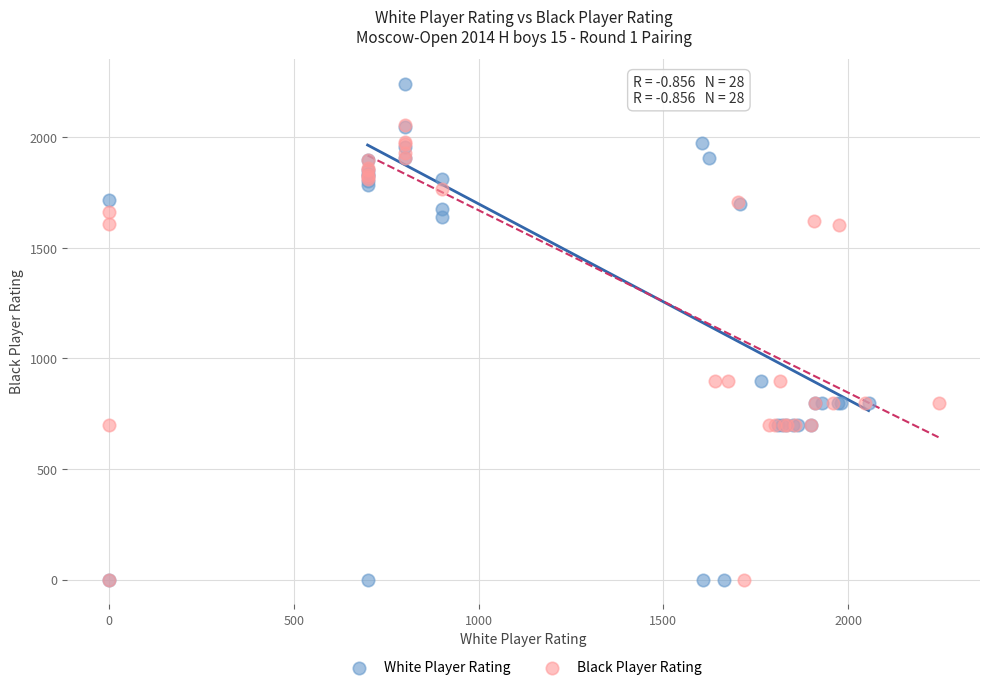

Which series has the widest spread of Y values?

White Player Rating